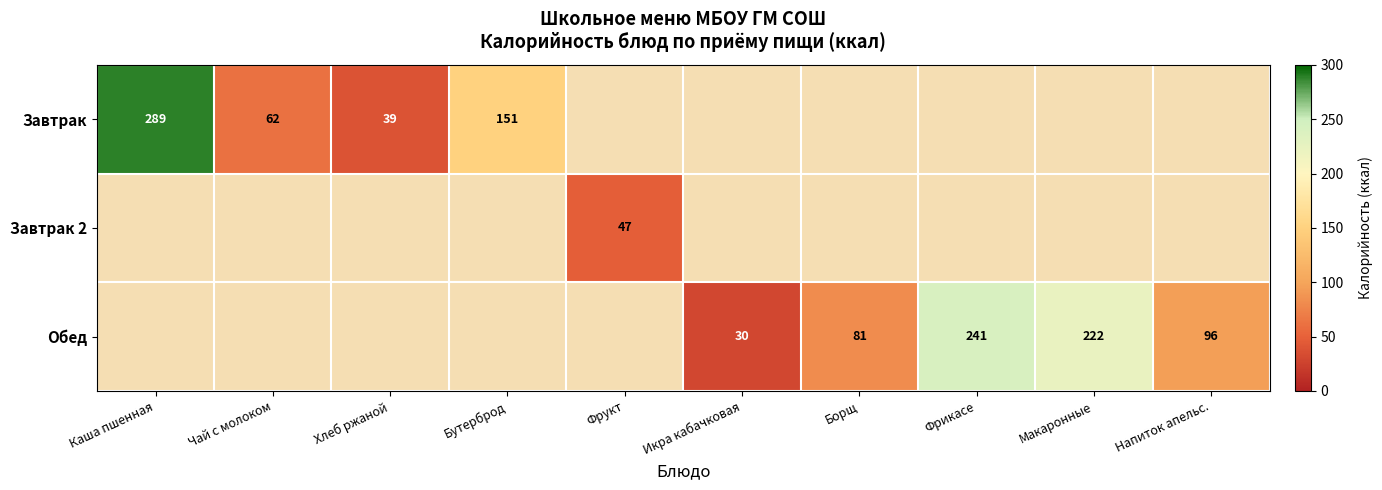

What is the maximum value shown in the chart?

289.0